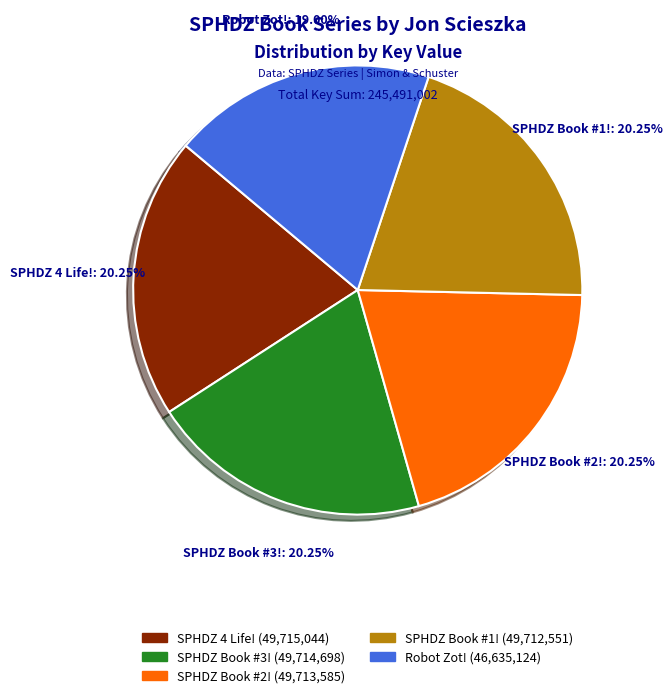

To the nearest percent, what portion does SPHDZ Book #1! represent?

20%